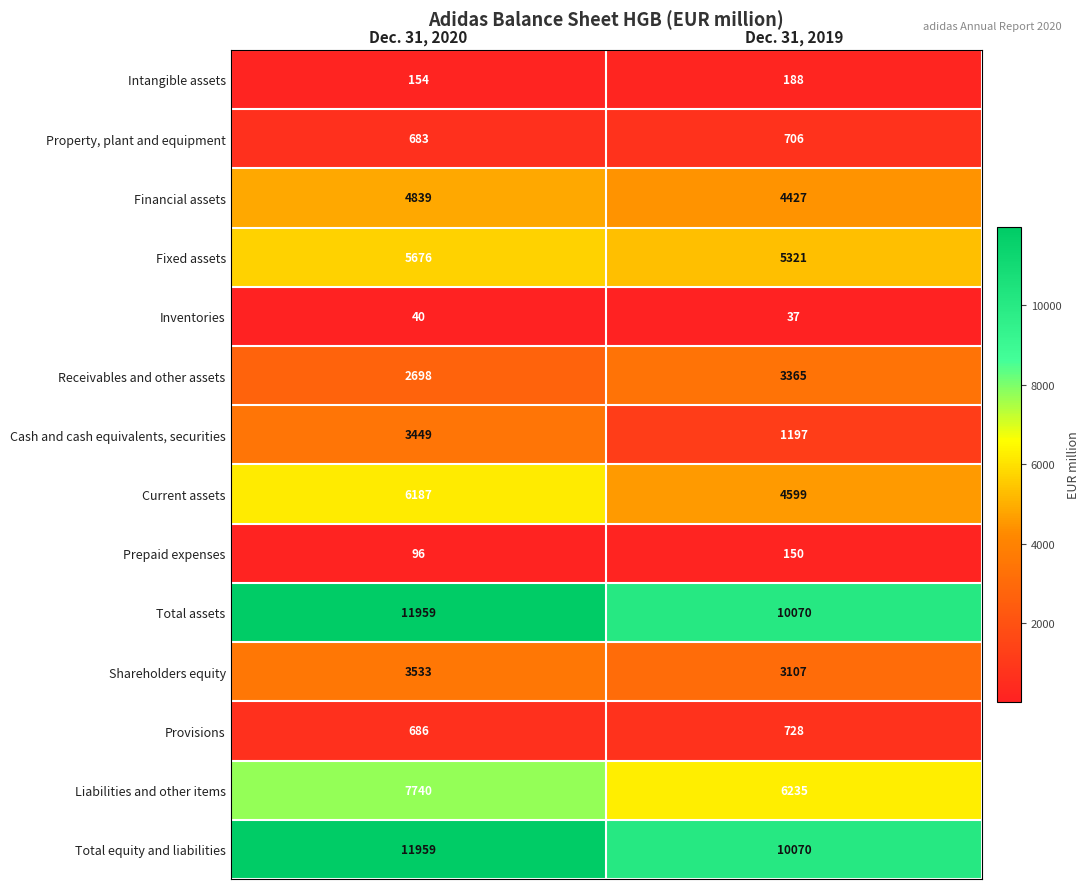

Reading right to left, extract all data points from this chart.

Intangible assets: 188	154
Property, plant and equipment: 706	683
Financial assets: 4427	4839
Fixed assets: 5321	5676
Inventories: 37	40
Receivables and other assets: 3365	2698
Cash and cash equivalents, securities: 1197	3449
Current assets: 4599	6187
Prepaid expenses: 150	96
Total assets: 10070	11959
Shareholders equity: 3107	3533
Provisions: 728	686
Liabilities and other items: 6235	7740
Total equity and liabilities: 10070	11959